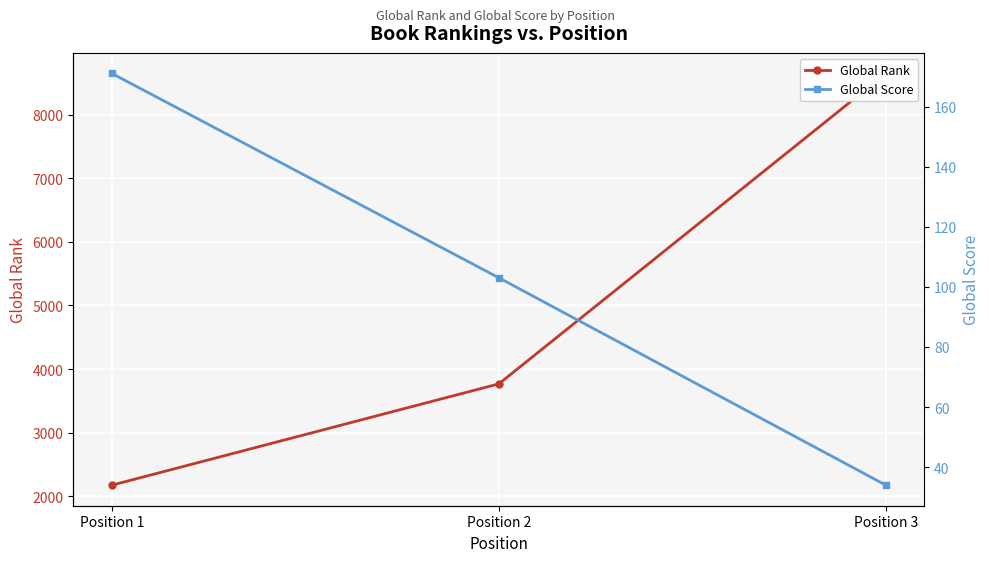

Is the value of Global Rank at Position 2 greater than the value of Global Score at Position 2?

Yes